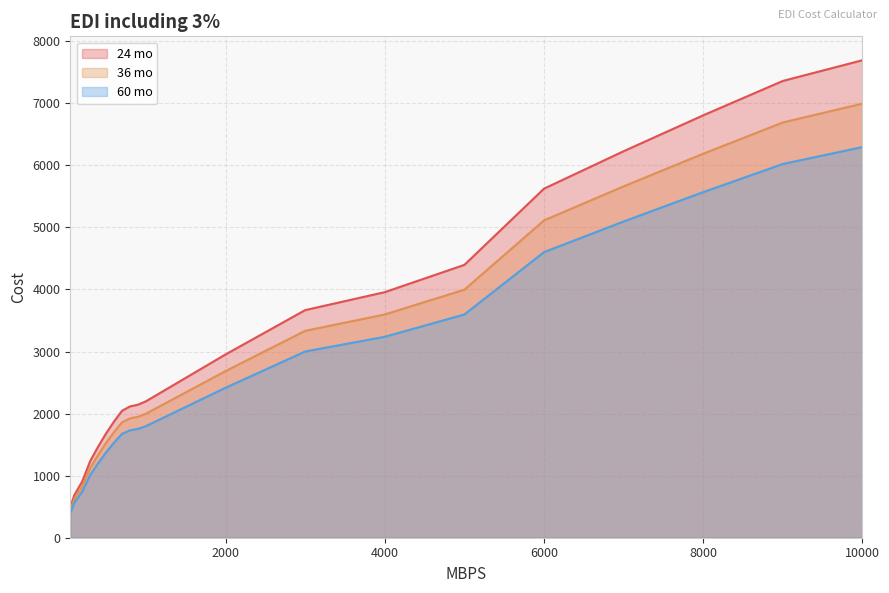

Does the chart have visible grid lines?

Yes